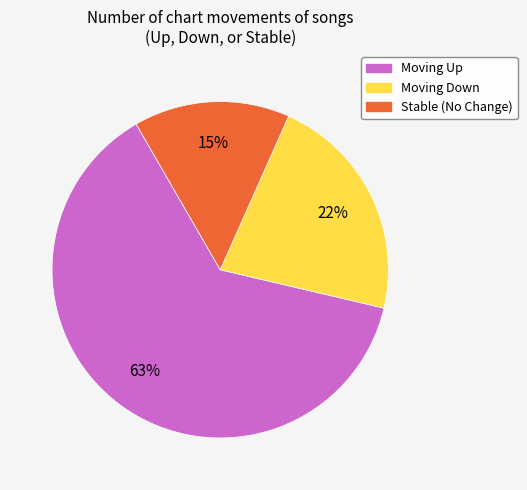

Rank the categories by value from lowest to highest.

Stable (No Change), Moving Down, Moving Up